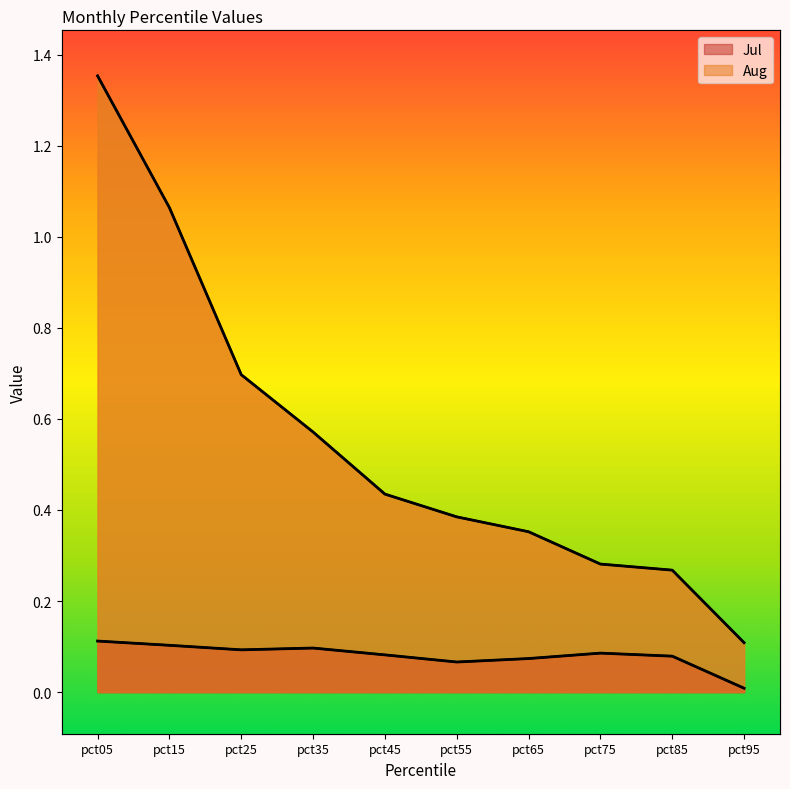

Reading left to right, list all the values displayed in this chart.

Jul: pct05=0.1	pct15=0.1	pct25=0.1	pct35=0.1	pct45=0.1	pct55=0.1	pct65=0.1	pct75=0.1	pct85=0.1	pct95=0.0
Aug: pct05=1.4	pct15=1.1	pct25=0.7	pct35=0.6	pct45=0.4	pct55=0.4	pct65=0.4	pct75=0.3	pct85=0.3	pct95=0.1